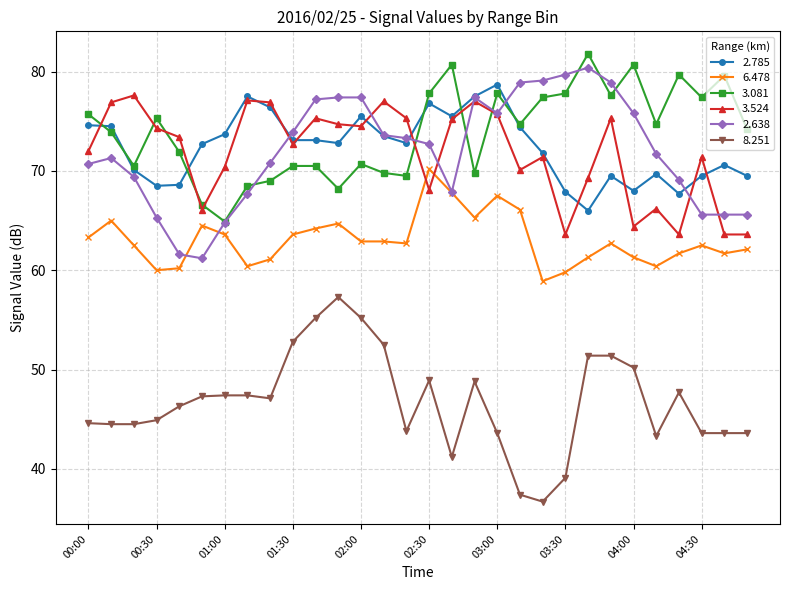

What is the highest value of the 2.785 series?

78.7